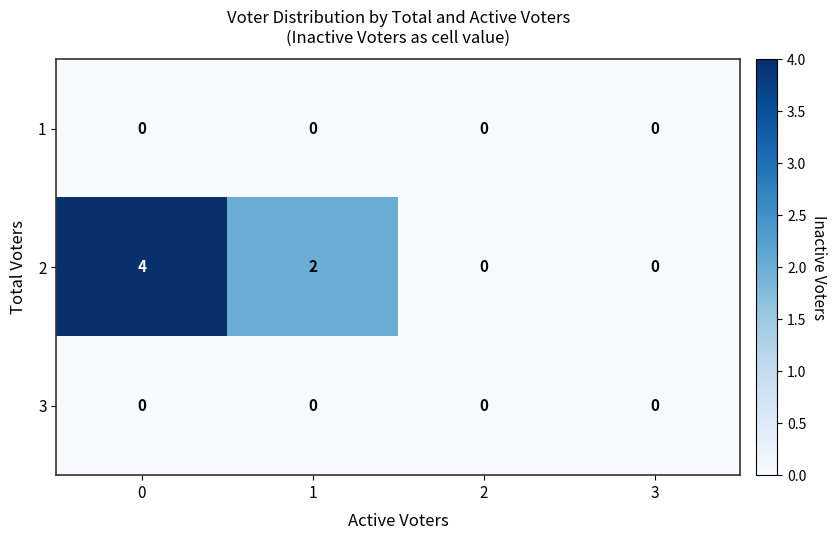

True or false: 2 has a value of 4 at 0.

True